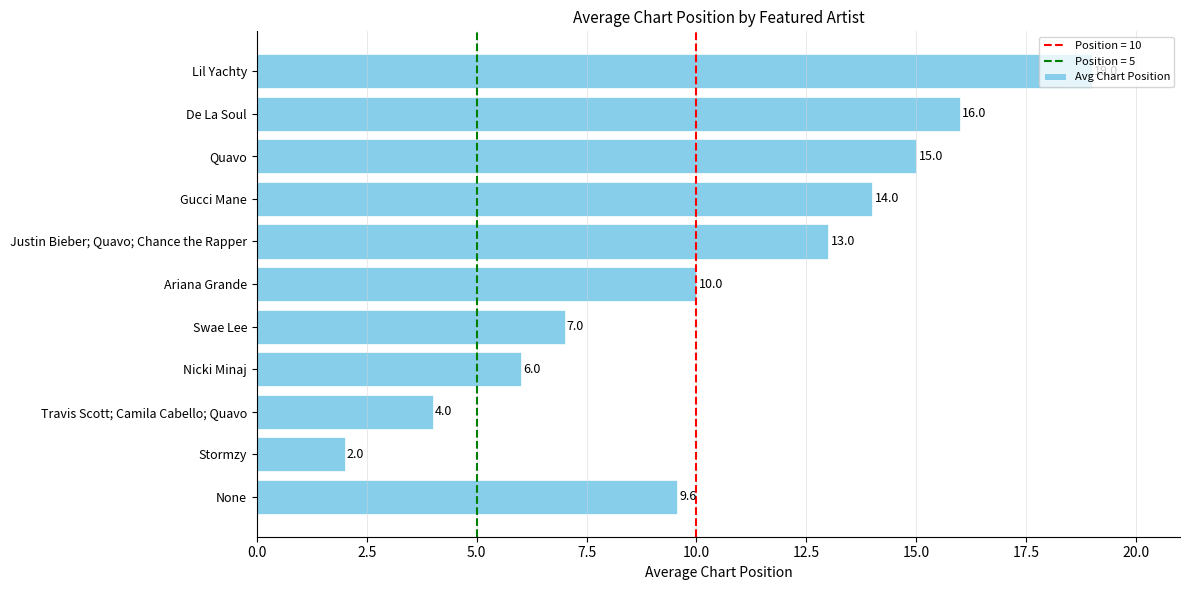

Where is the data nearest to the value 10?

Ariana Grande